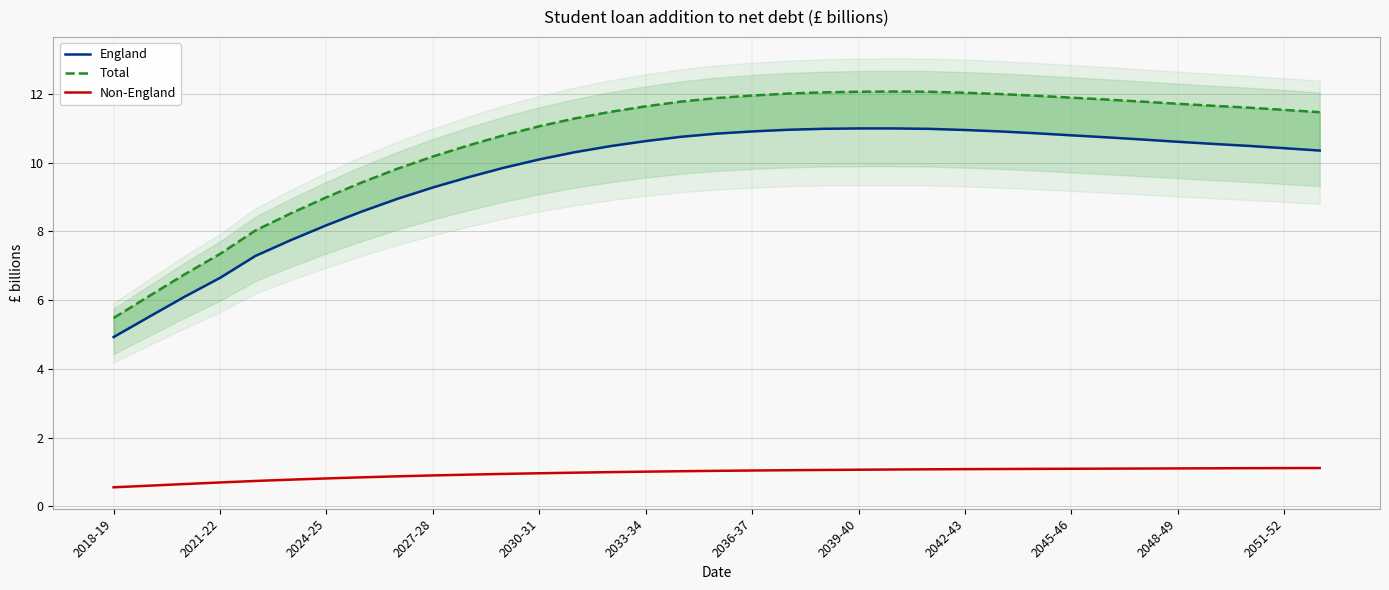

What is the minimum value for Non-England?

0.6